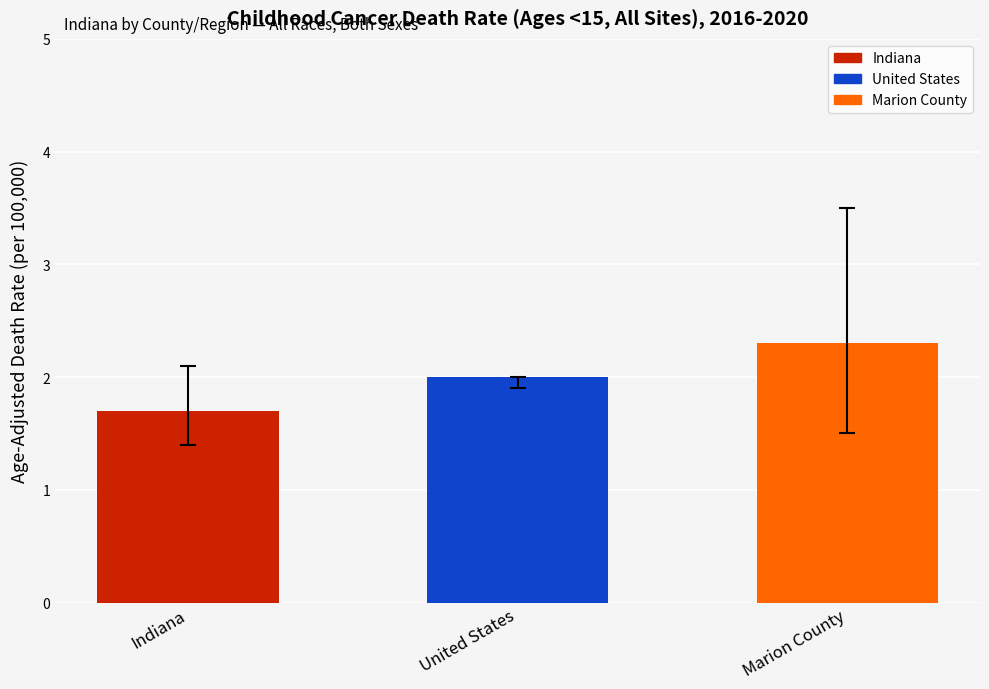

The chart shows a value of 2.0 at United States. True or false?

True